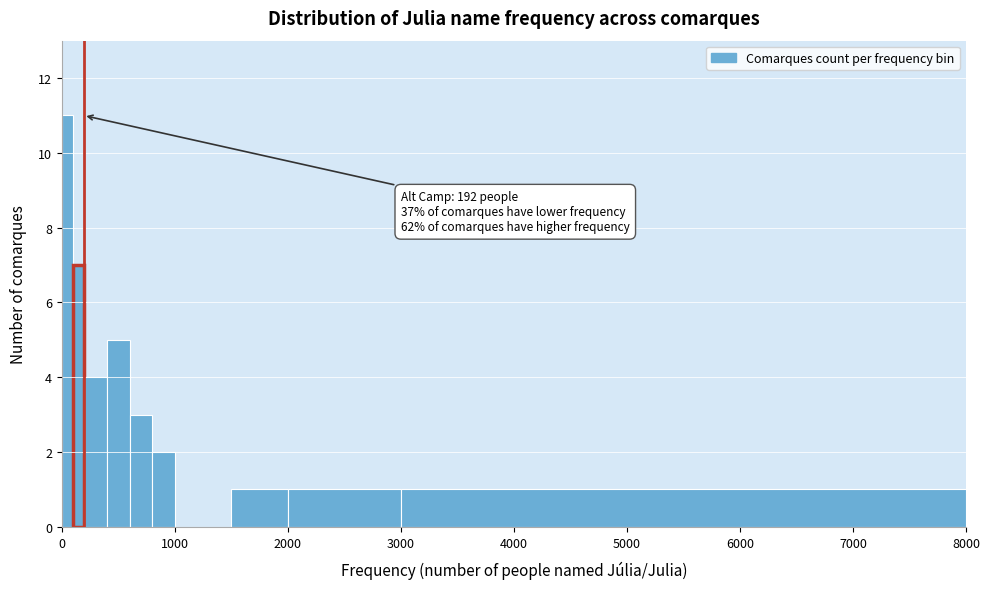

Read against the x-axis, roughly where is the centre of the tallest bar?

100